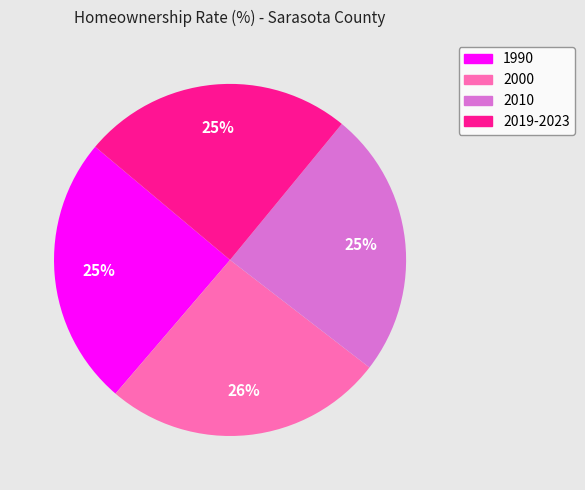

Which slice is the largest?

2000